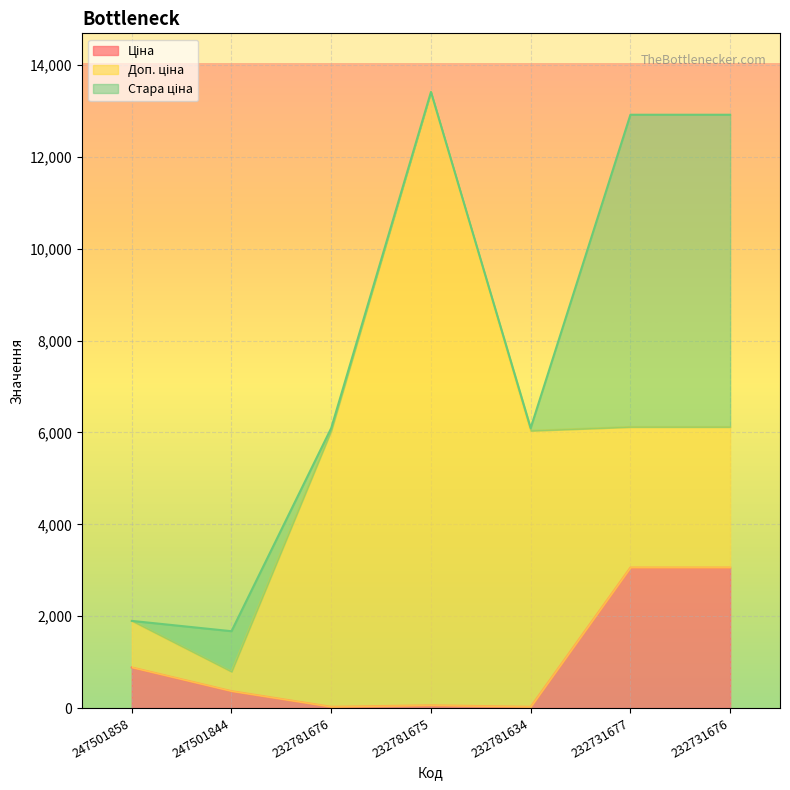

Which series has the largest total across all categories?

Доп. ціна